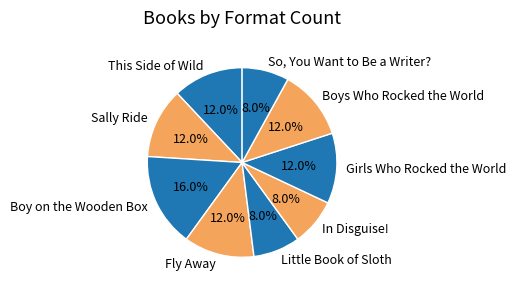

How much of the chart is everything except So, You Want to Be a Writer??

92.0%